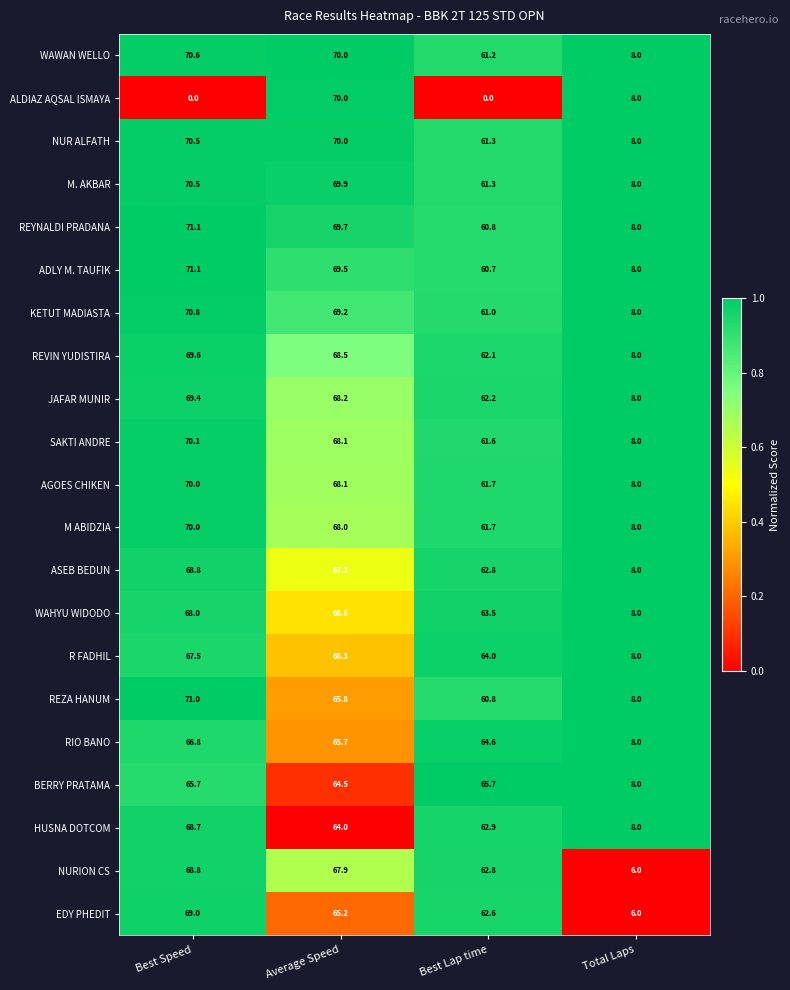

Is it true that WAWAN WELLO equals 70.6 at Best Speed?

True